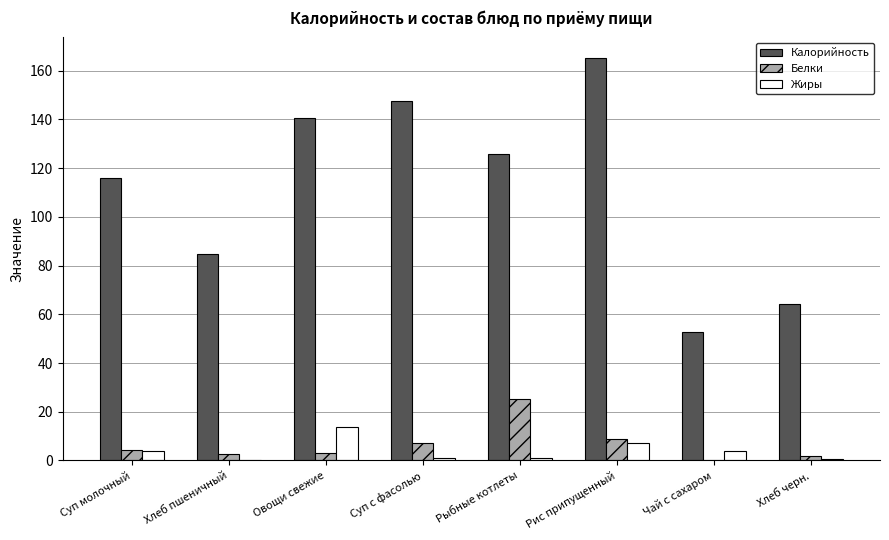

The value of Калорийность at Овощи свежие is 140.7. True or false?

True